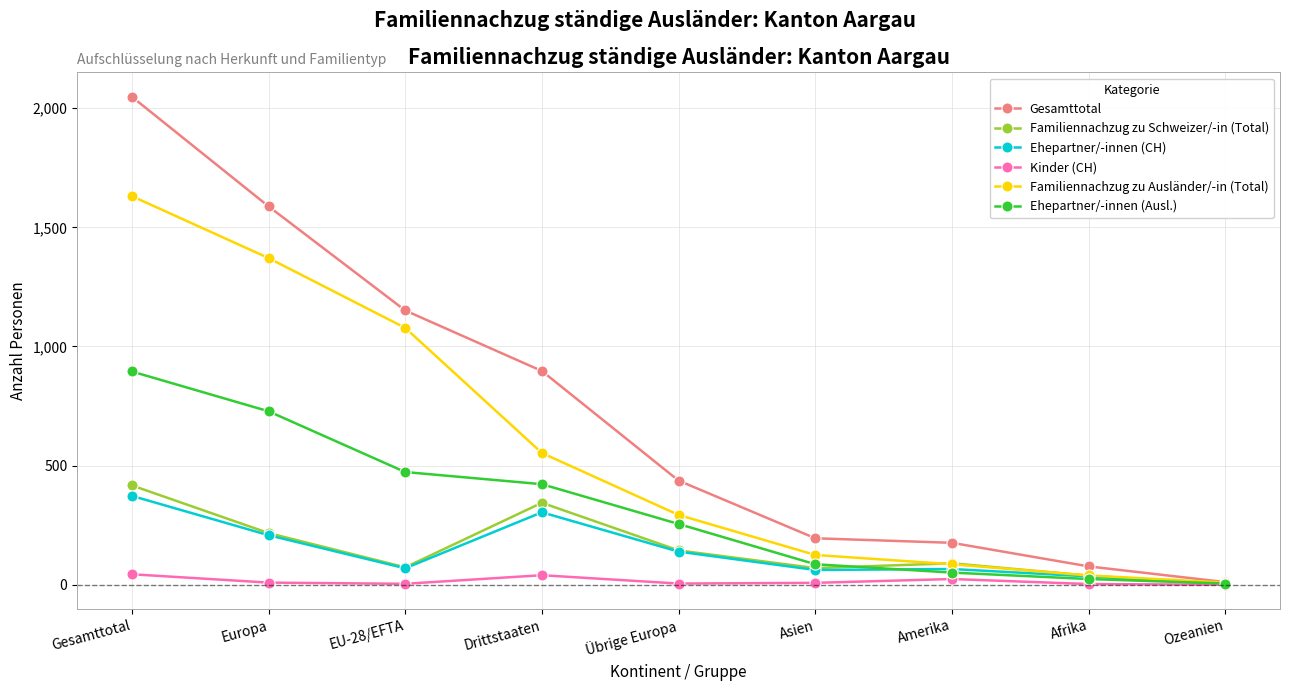

How many lines are shown in the chart?

6